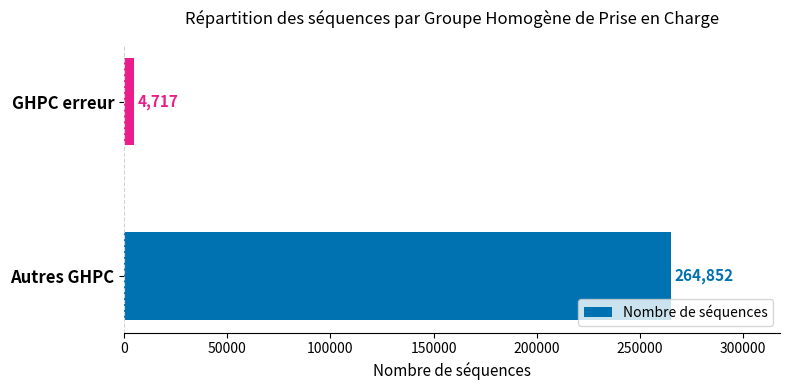

How many values are below 264852?

1